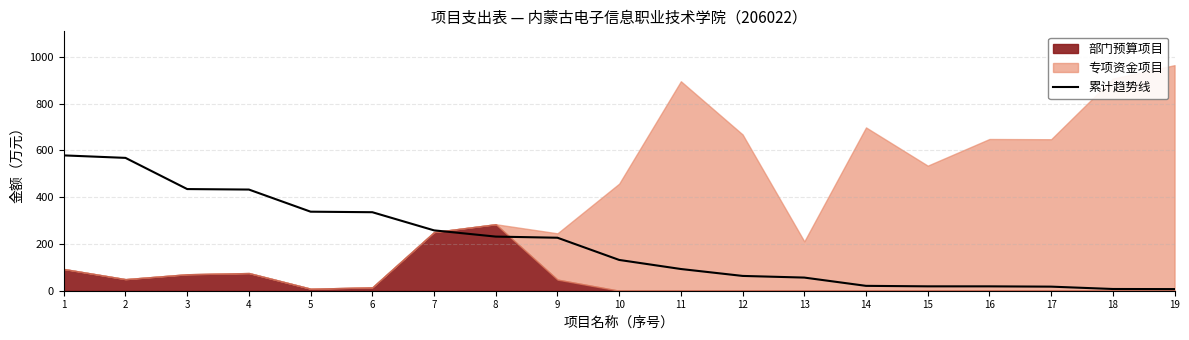

True or false: the data shows 144.8 at 5.

False